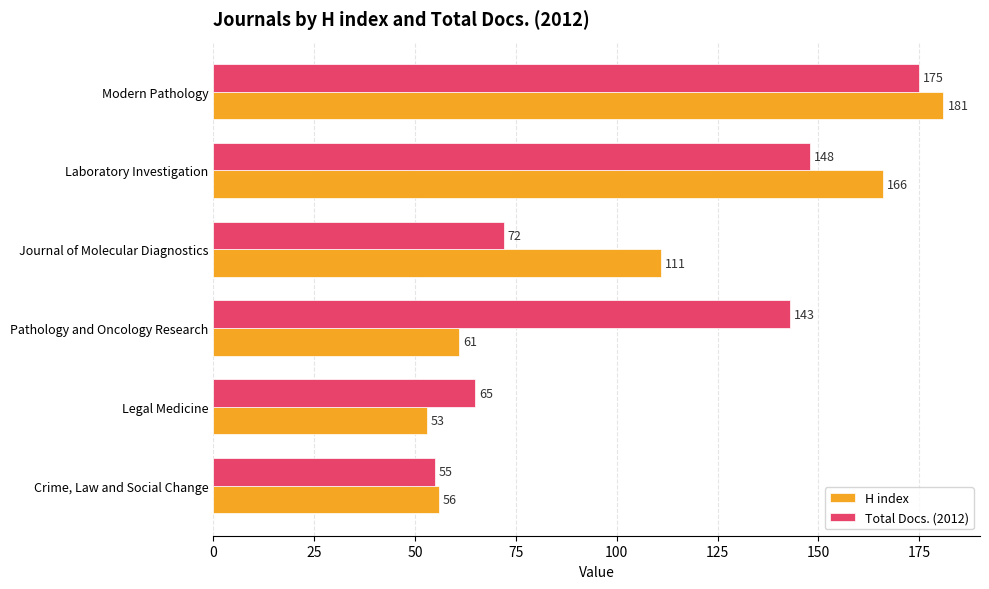

What is the minimum value for Total Docs. (2012)?

55